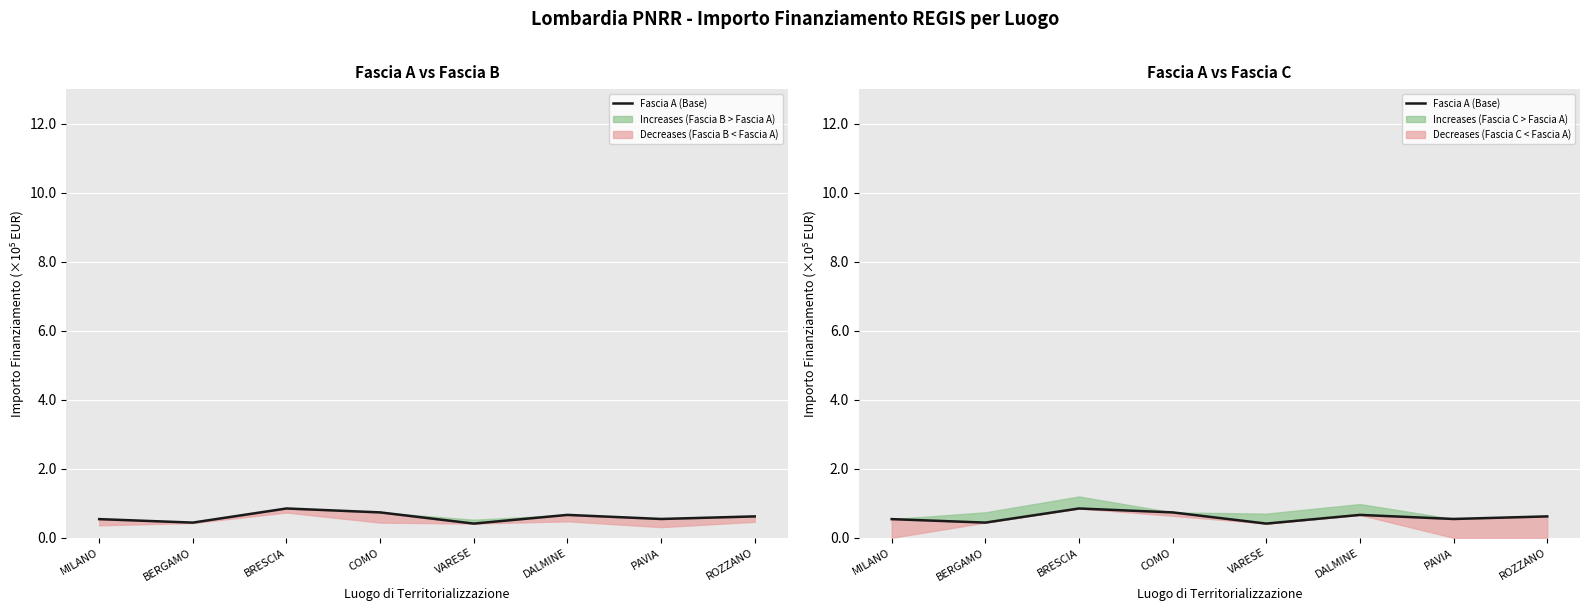

What is the average value?

0.6